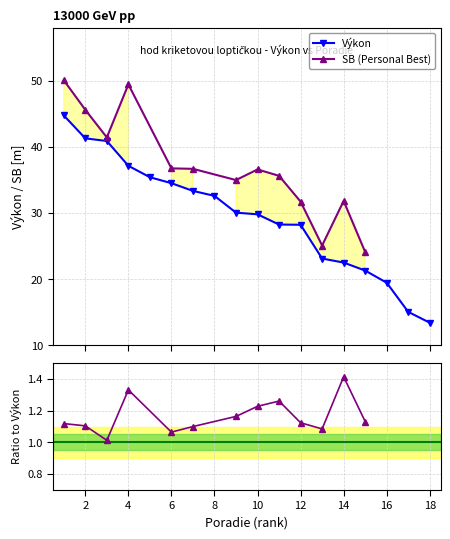

What is the value of the Výkon point at the 15th from the left?

21.3